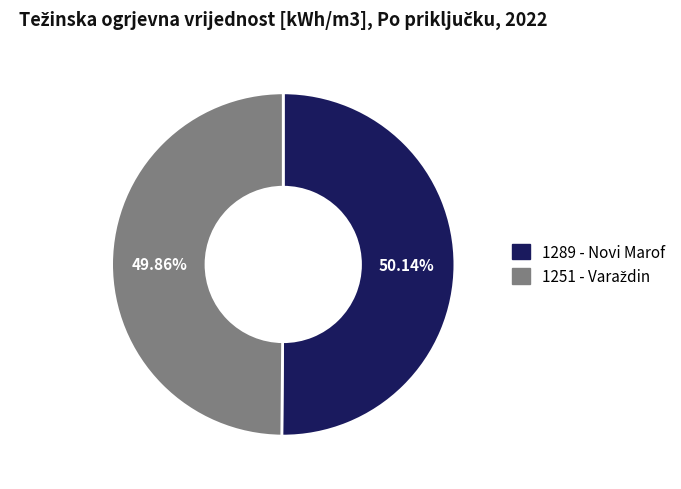

How many slices are in this pie chart?

2